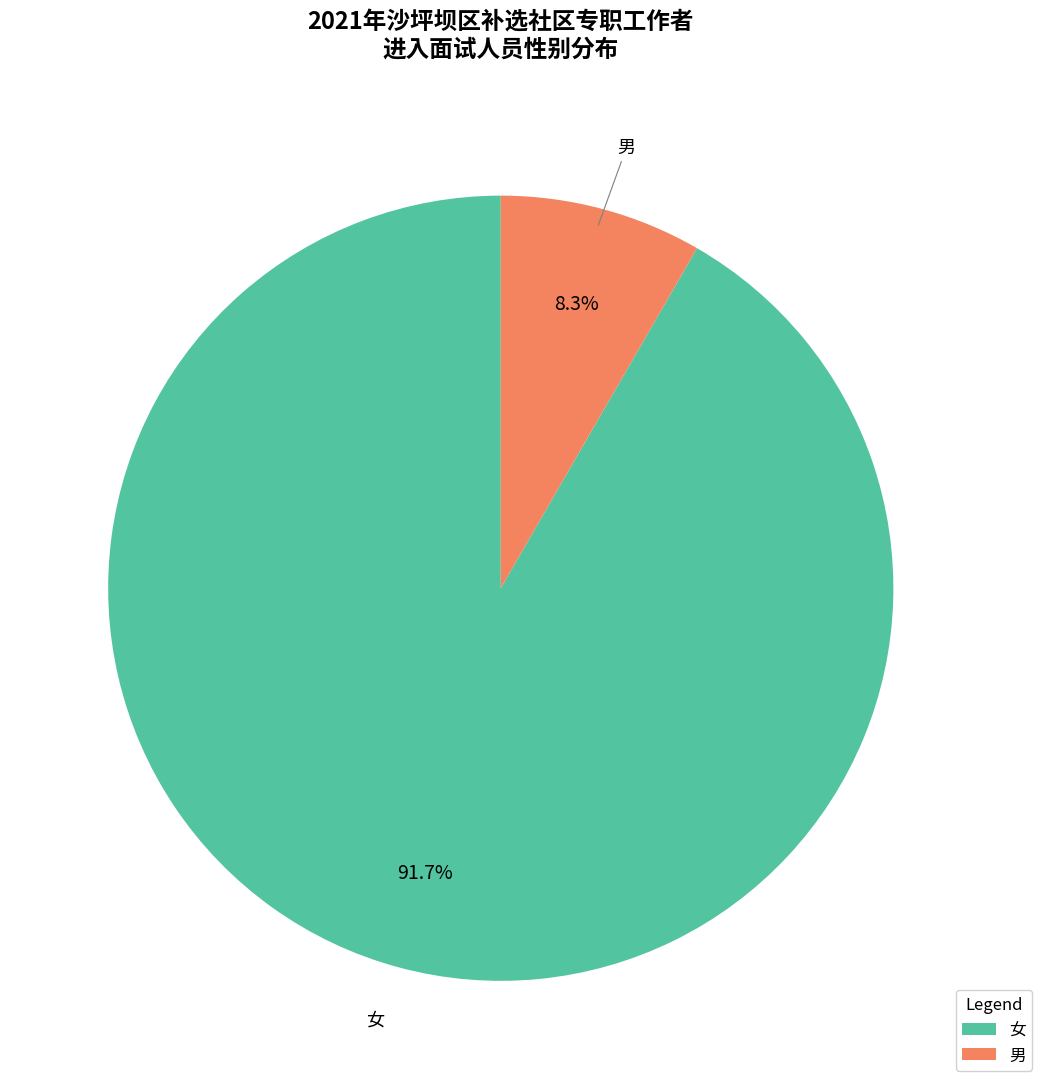

What is the largest slice in the pie chart?

女